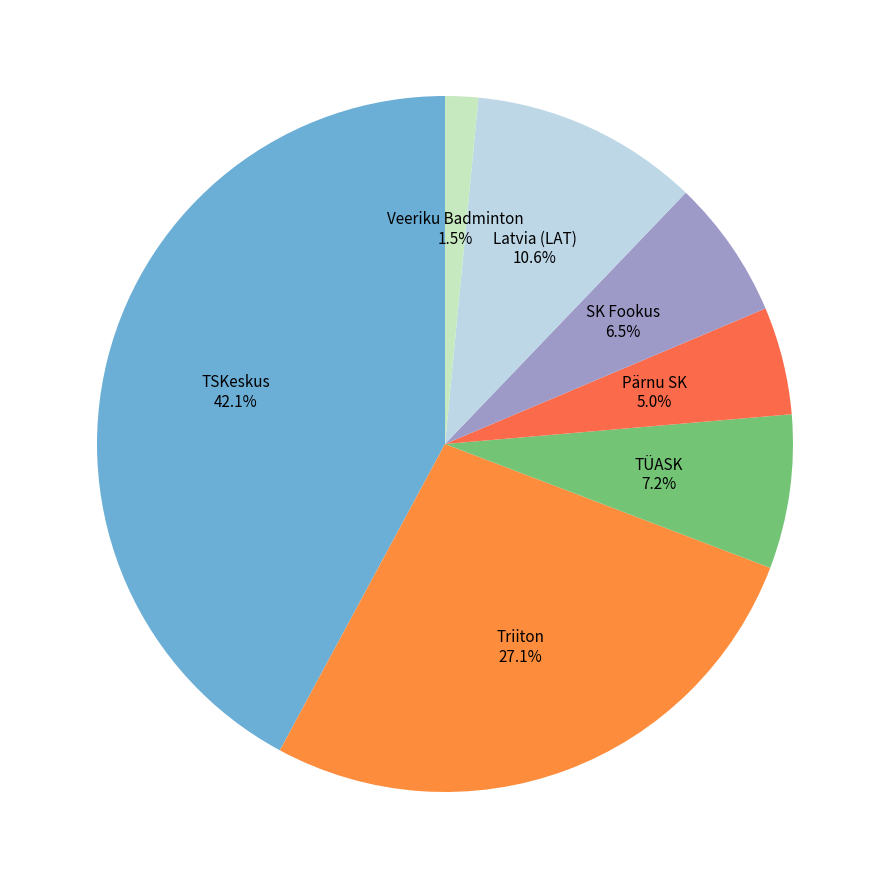

How many slices are in this pie chart?

7